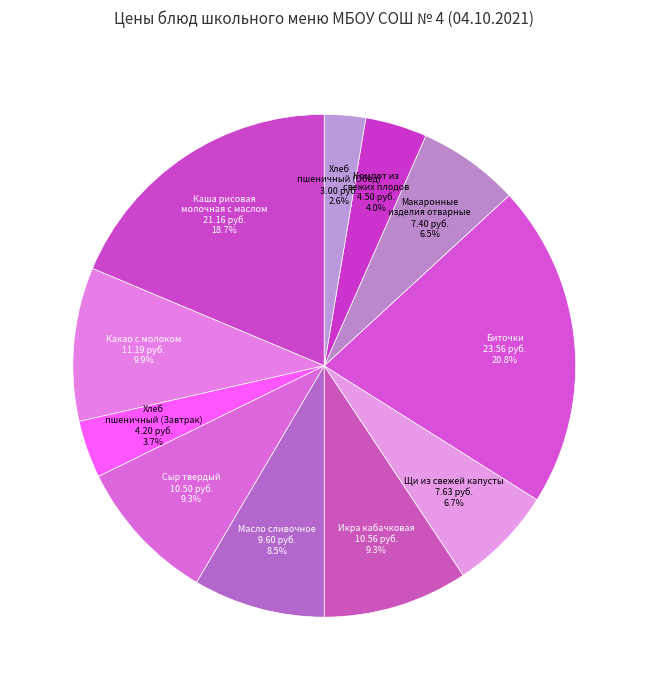

Count the number of slices in the pie.

11